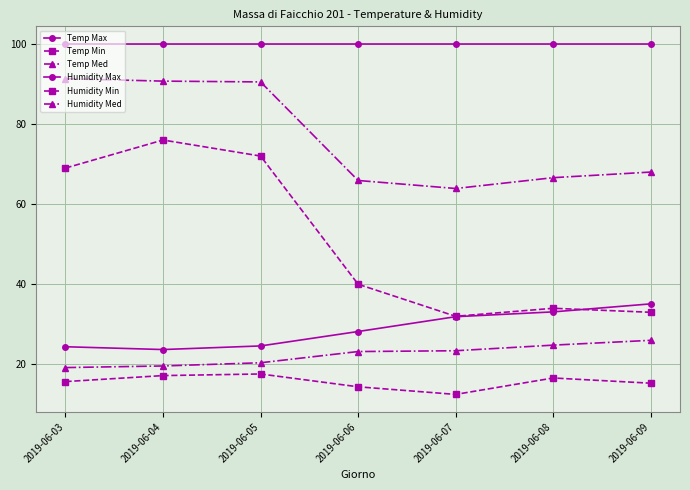

Does the chart display data point markers on the line(s)?

Yes